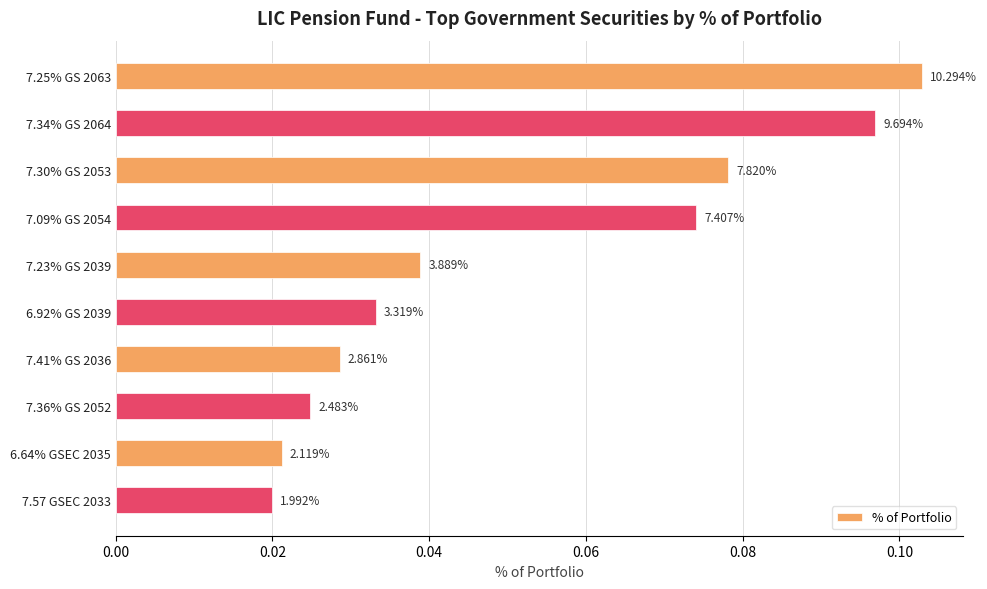

Are the bars grouped side by side (vs. stacked)?

No